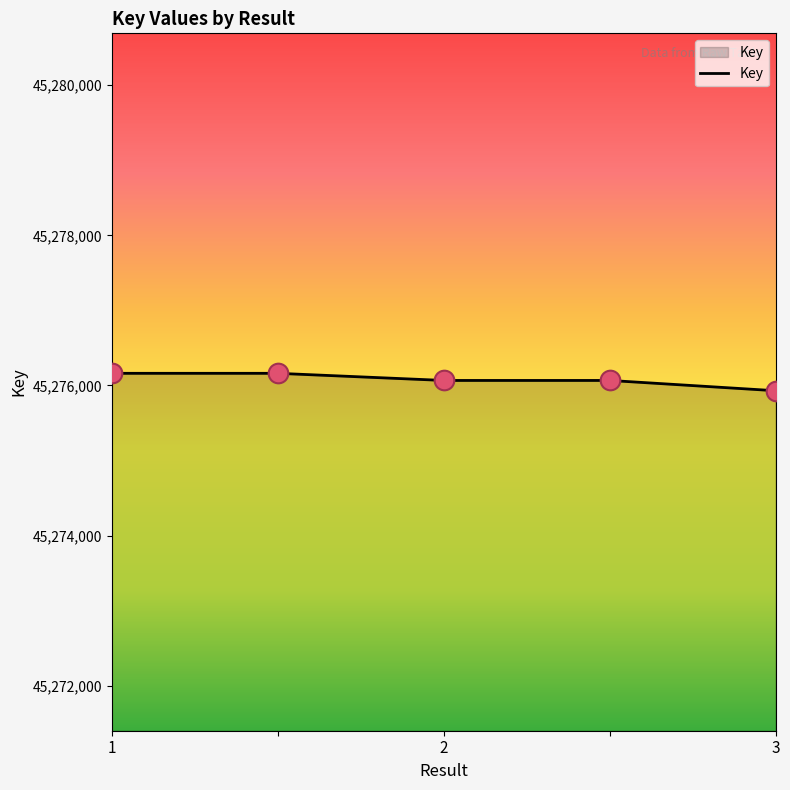

What is the greatest value displayed?

45276162